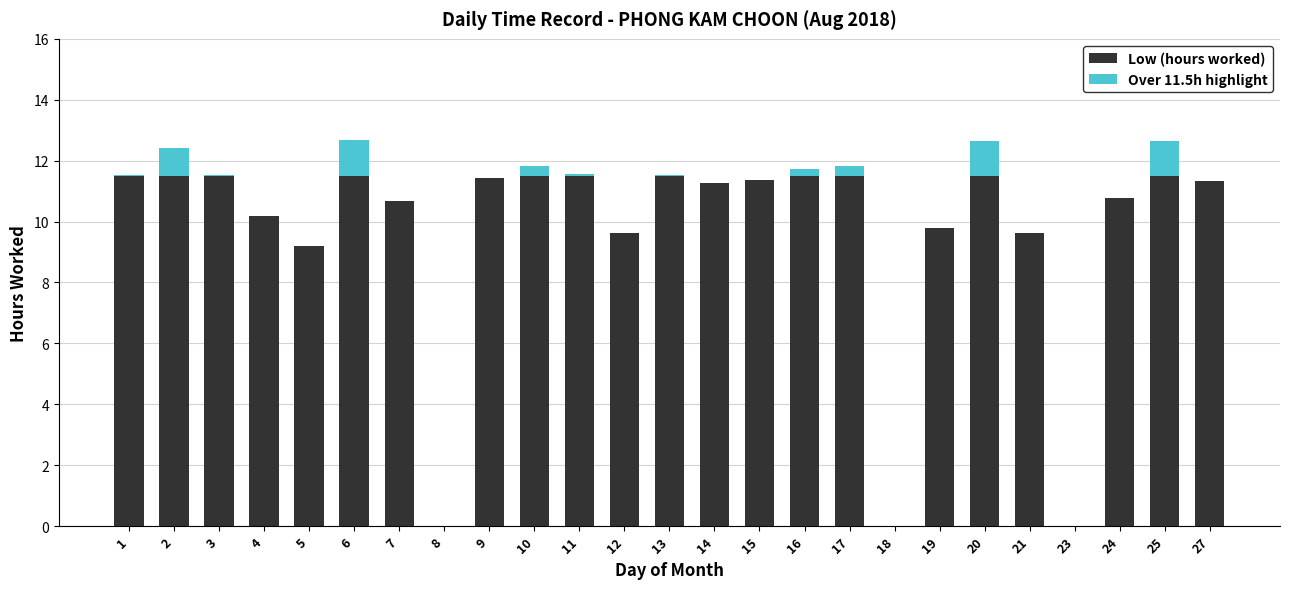

What is the highest value of the Low (hours worked) series?

11.5